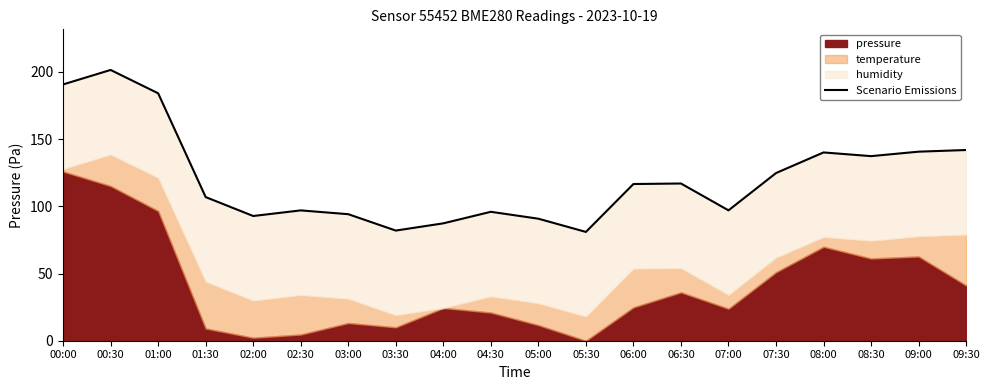

What is the label of the 10th point from the right?

05:00